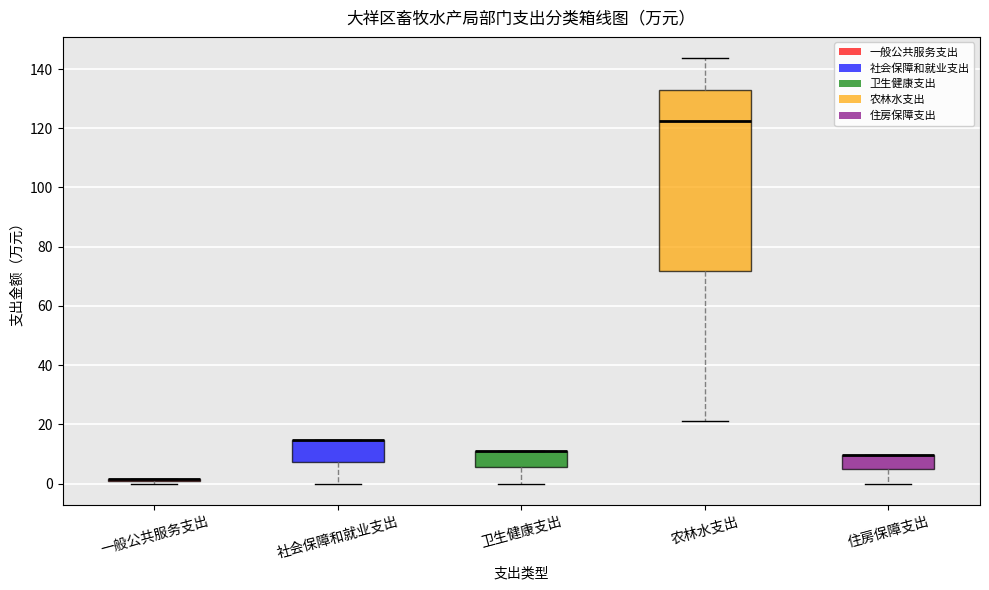

Comparing the boxes themselves (not the whiskers), which one is the tallest?

农林水支出